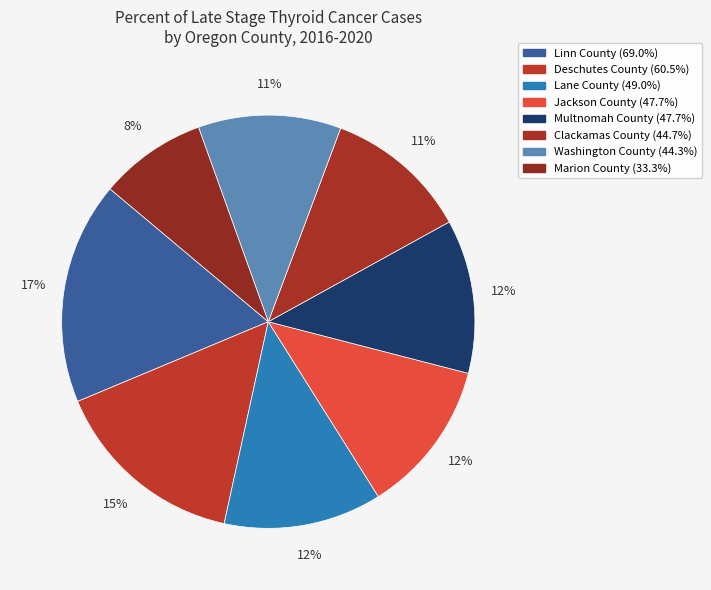

The Multnomah County slice represents 12% of the pie. True or false?

True